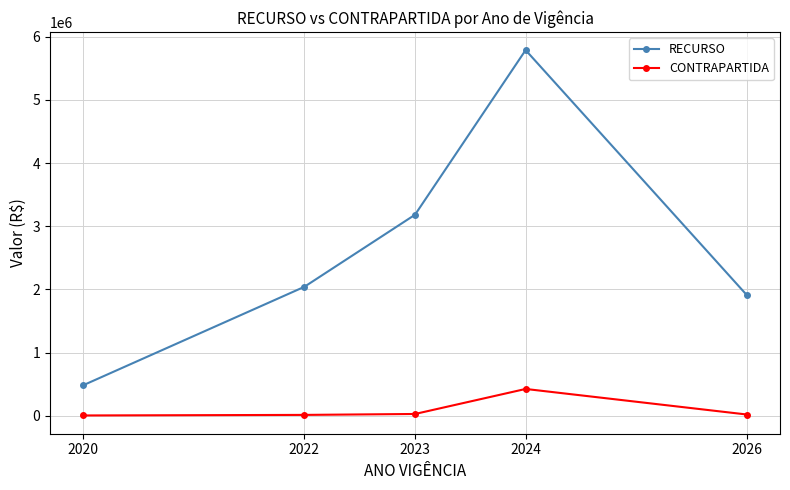

What are all the series names shown in the legend?

RECURSO, CONTRAPARTIDA